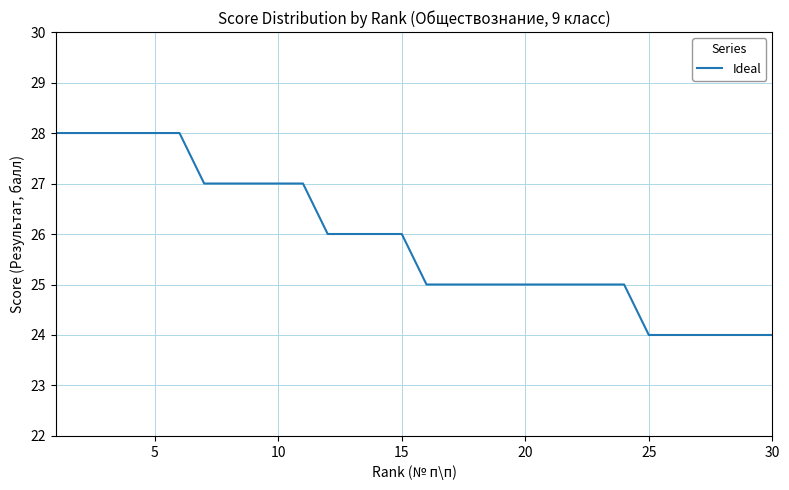

What is the smallest value displayed?

24